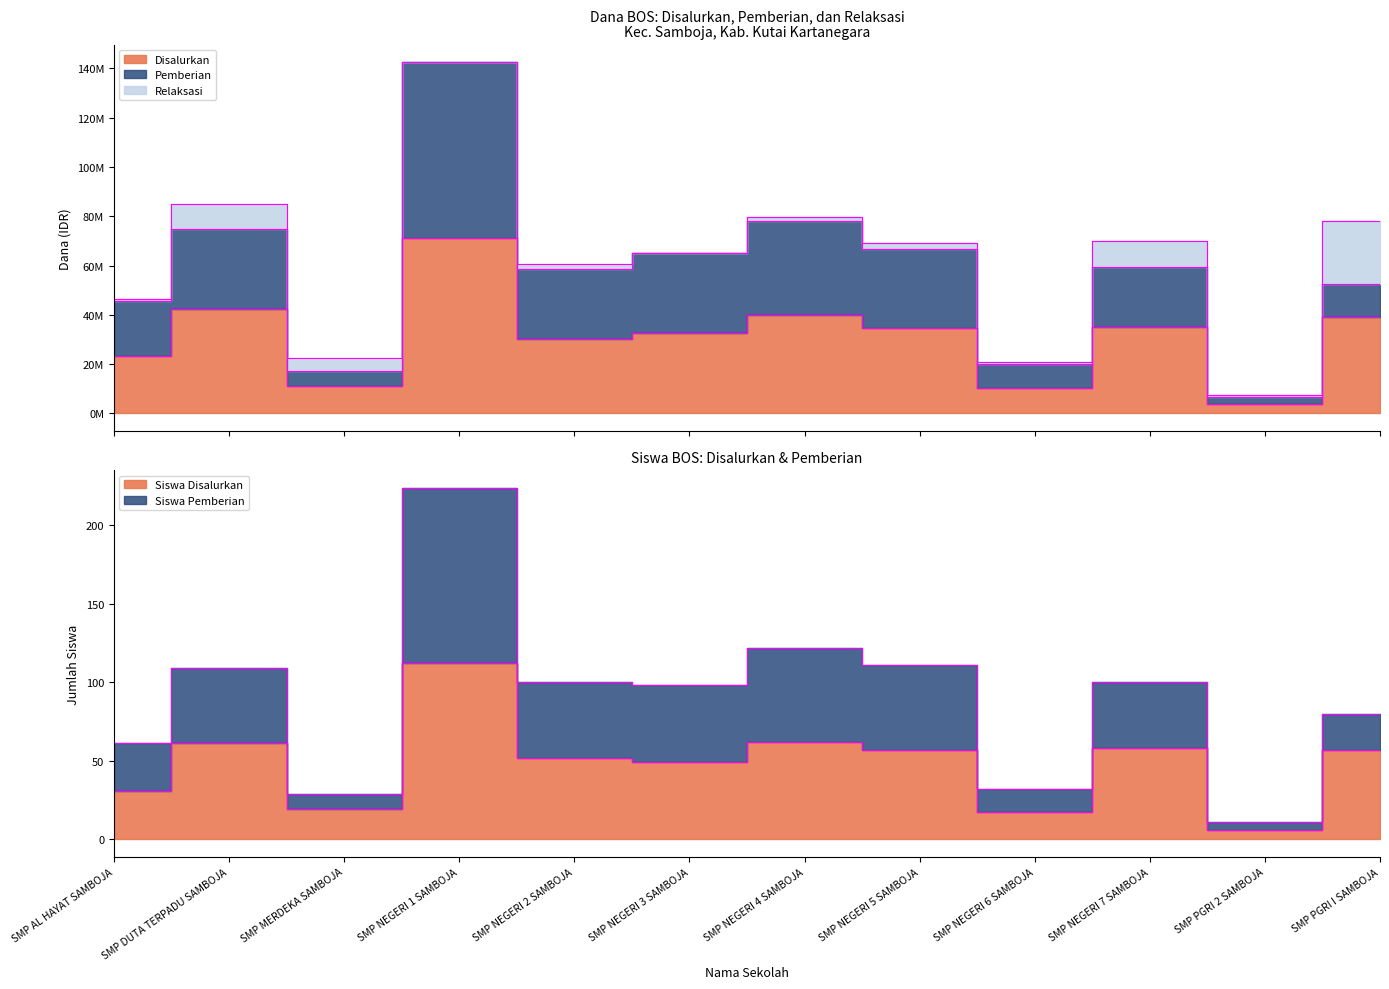

Where is the first local minimum for Pemberian?

SMP MERDEKA SAMBOJA